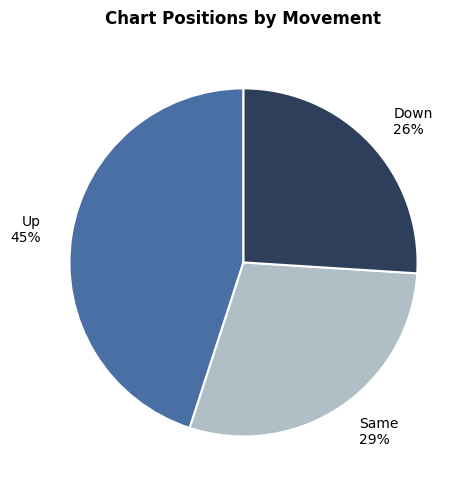

Count the number of slices in the pie.

3